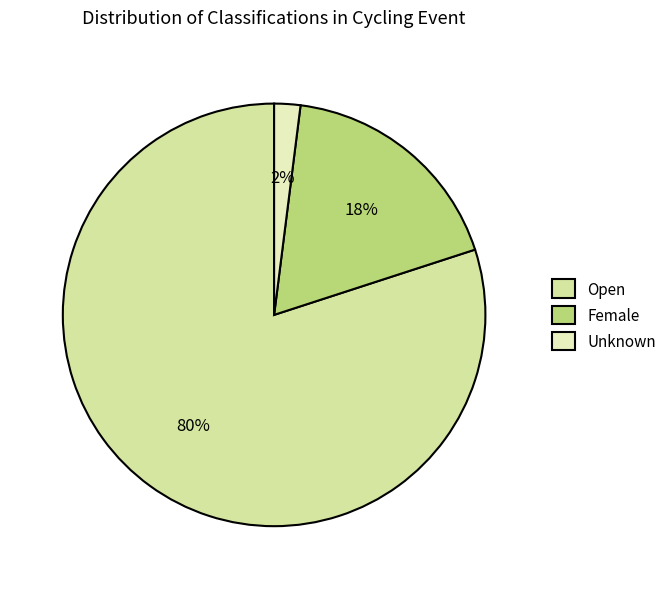

To the nearest percent, what is the average slice percentage?

33%